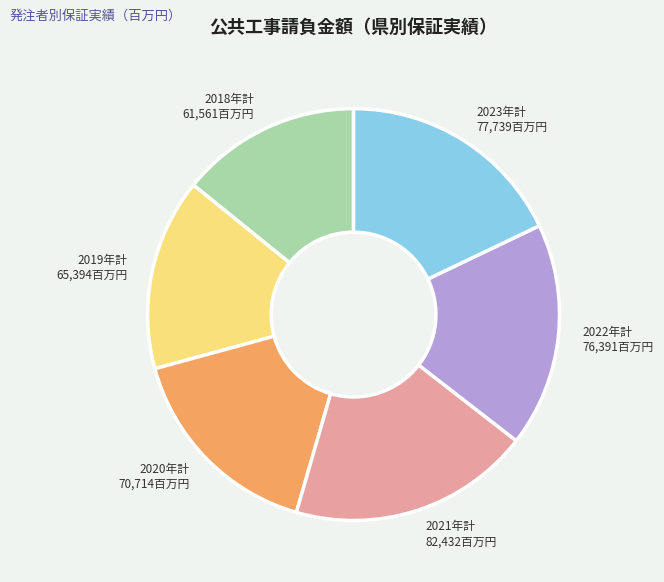

What is the smallest slice in the pie chart?

2018年計